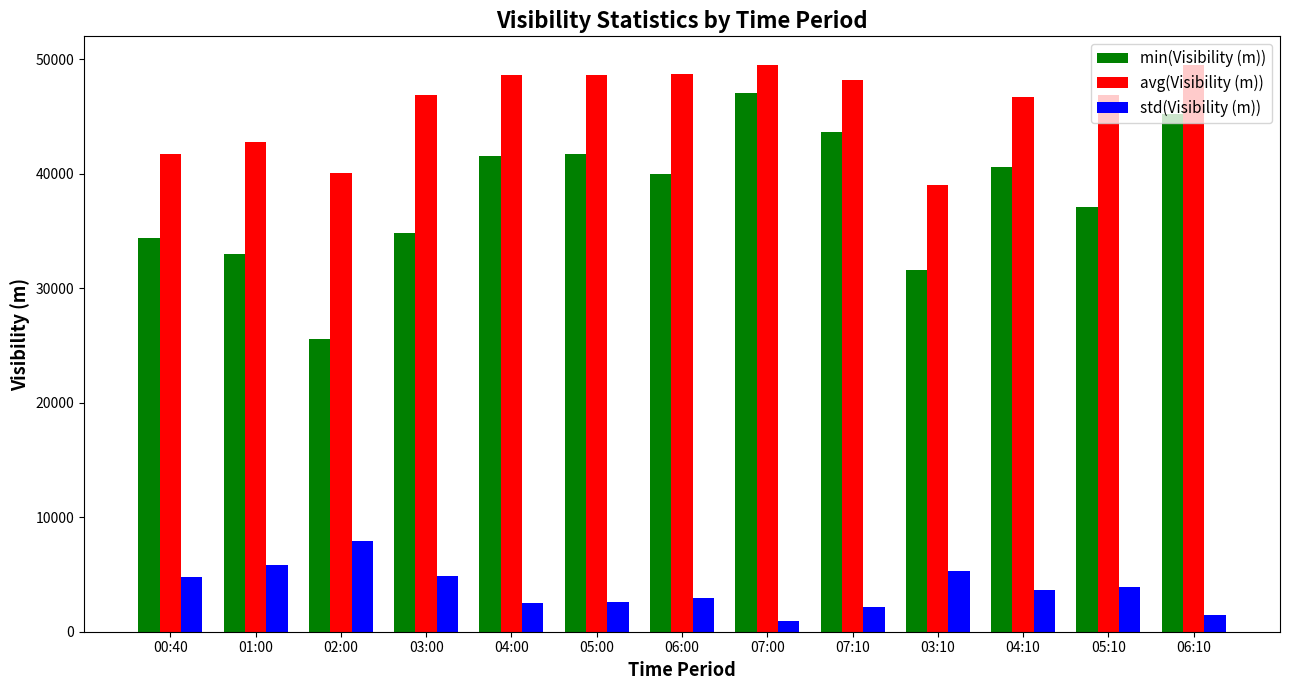

What is the average value of the avg(Visibility (m)) series?

45921